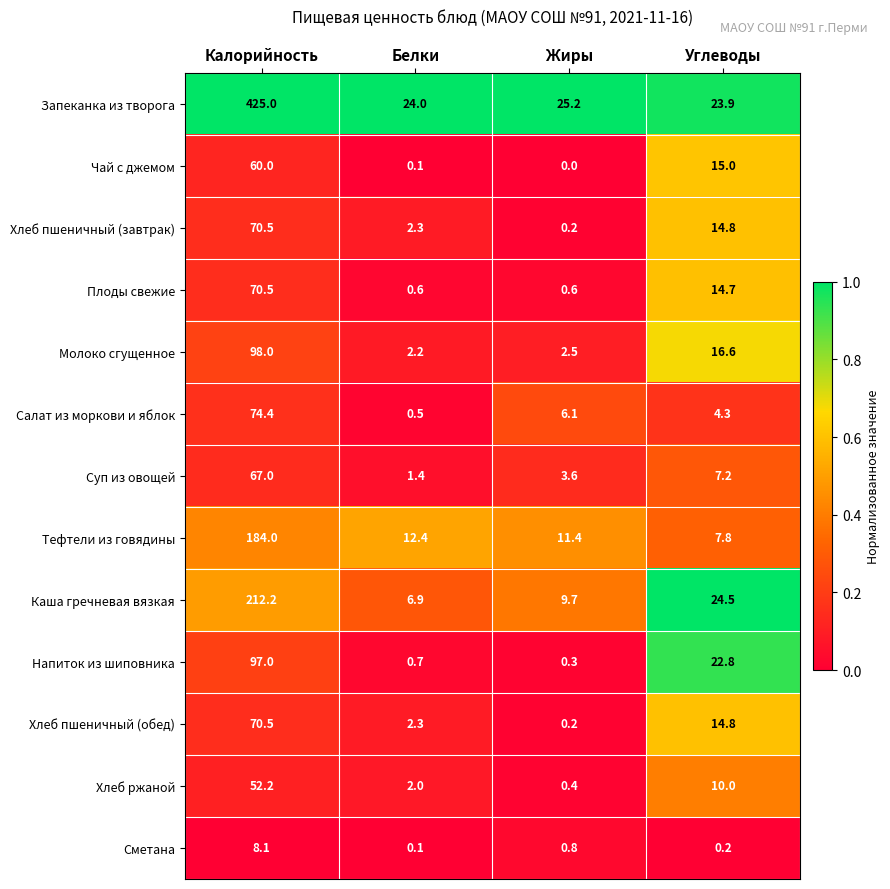

List the labels in order of Суп из овощей value, smallest first.

Белки, Жиры, Углеводы, Калорийность